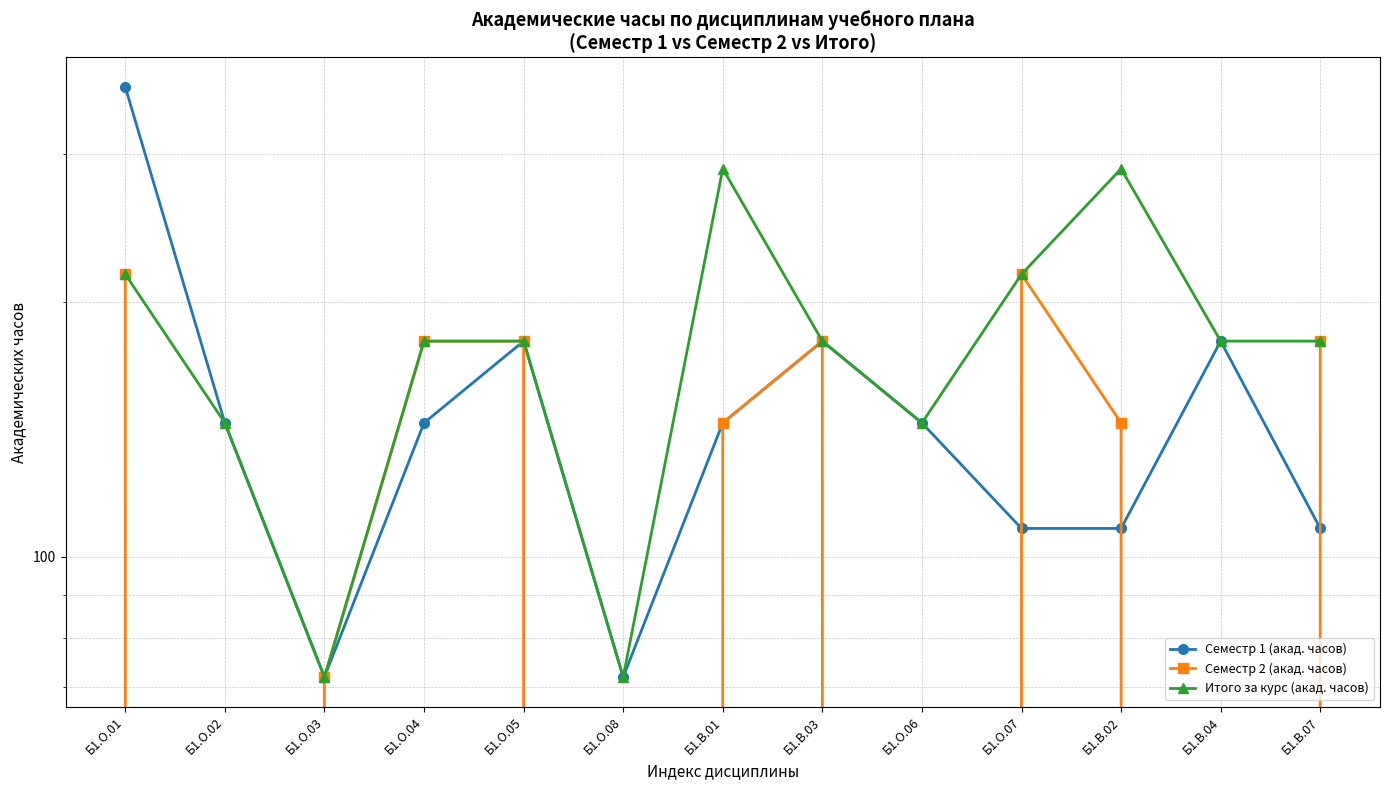

What is the approximate value of Семестр 2 (акад. часов) at Б1.О.07?

216